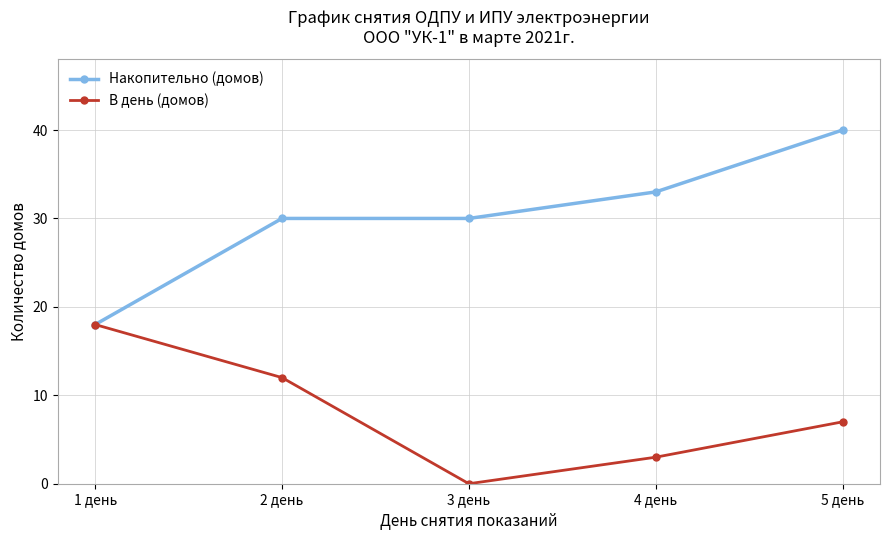

Does the chart display data point markers on the line(s)?

Yes